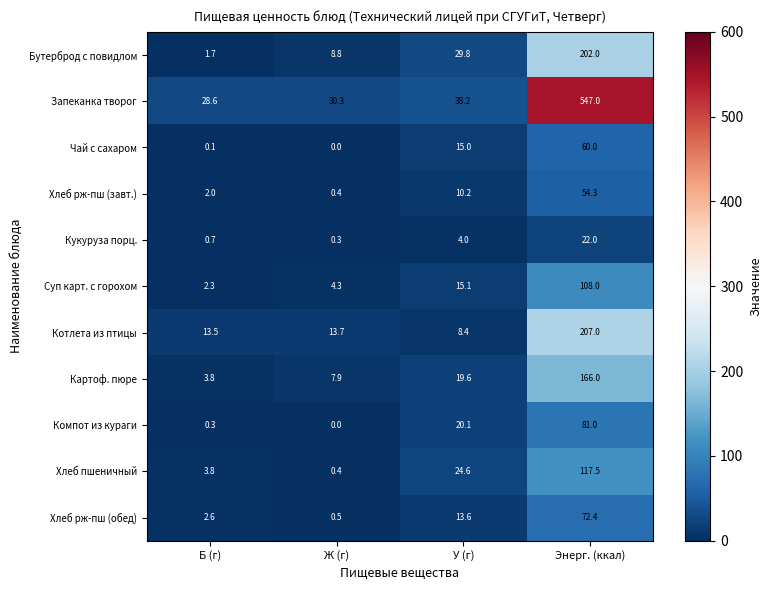

Which category has the highest value in the Кукуруза порц. series?

Энерг. (ккал)